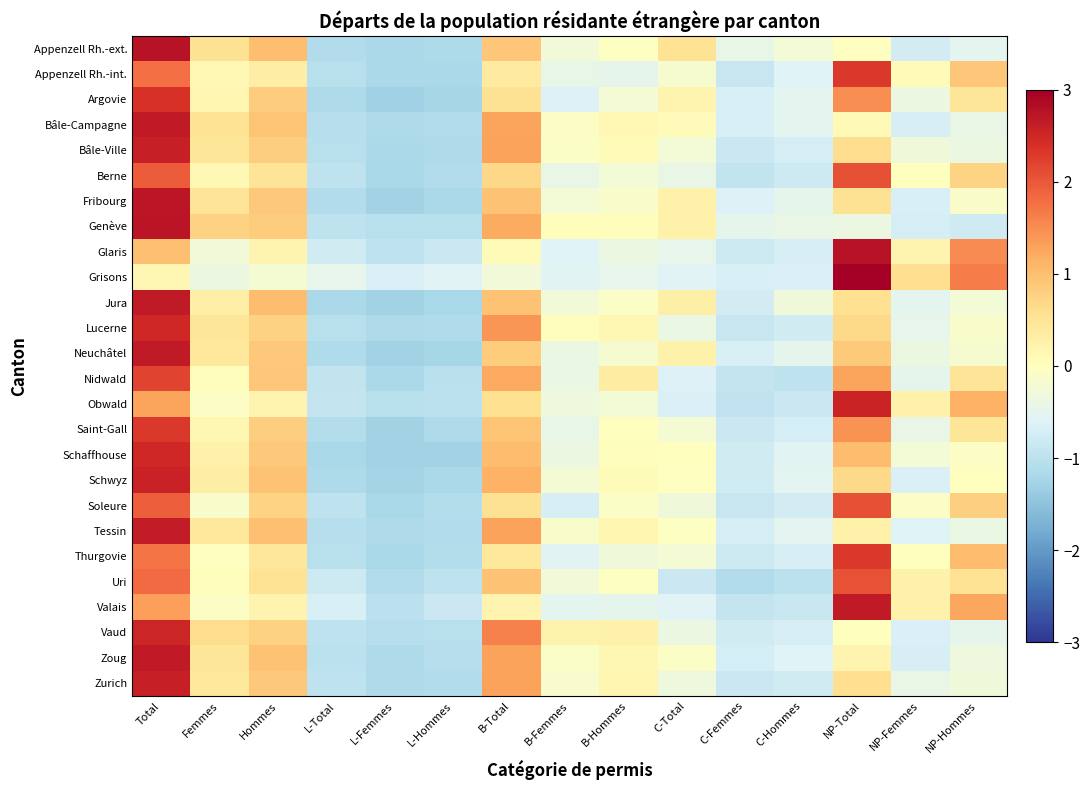

What is the spread (max minus min) of values at L-Femmes?

0.7